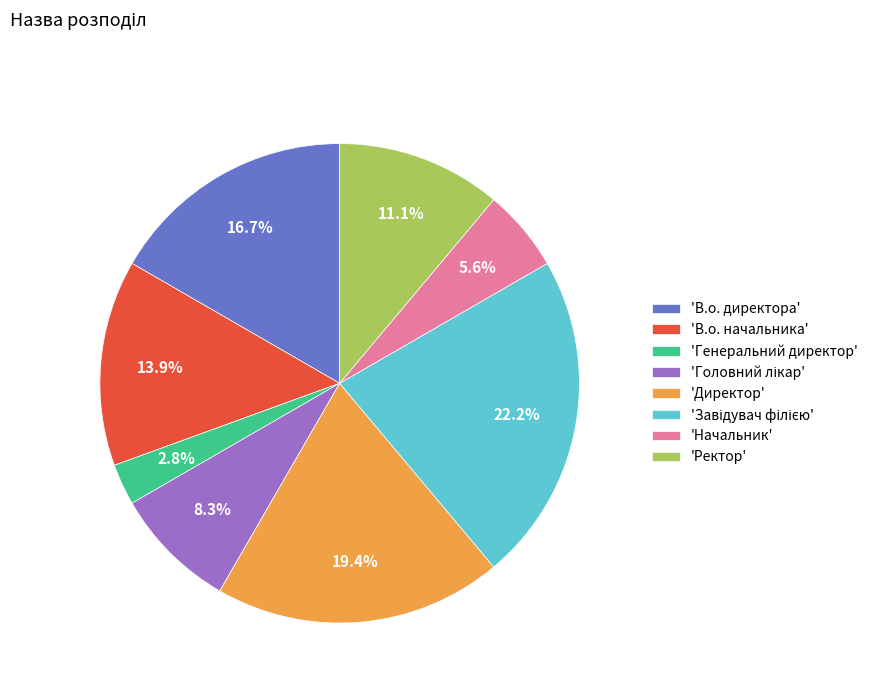

Does 'Начальник' account for over 50% of the chart?

No